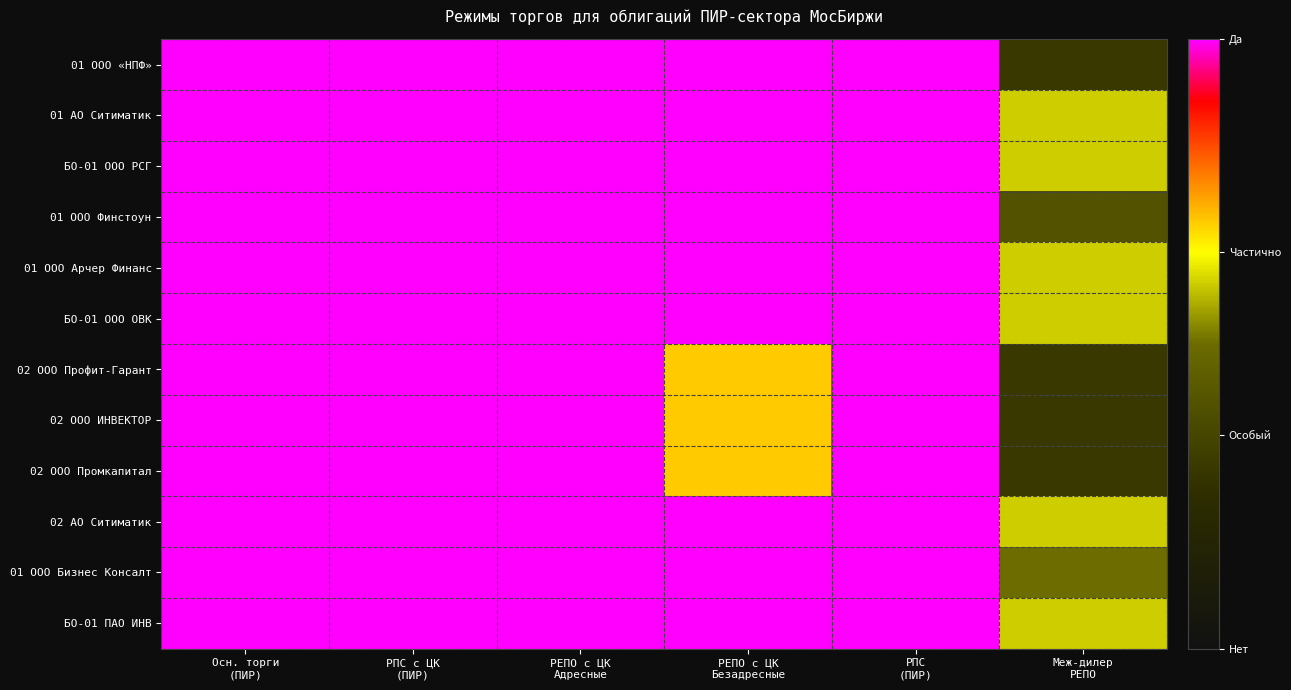

At РЕПО с ЦК Безадресные, list the series in order from largest to smallest.

01 ООО «НПФ», 01 АО Ситиматик, БО-01 ООО РСГ, 01 ООО Финстоун, 01 ООО Арчер Финанс, БО-01 ООО ОВК, 02 АО Ситиматик, 01 ООО Бизнес Консалт, БО-01 ПАО ИНВ, 02 ООО Профит-Гарант, 02 ООО ИНВЕКТОР, 02 ООО Промкапитал